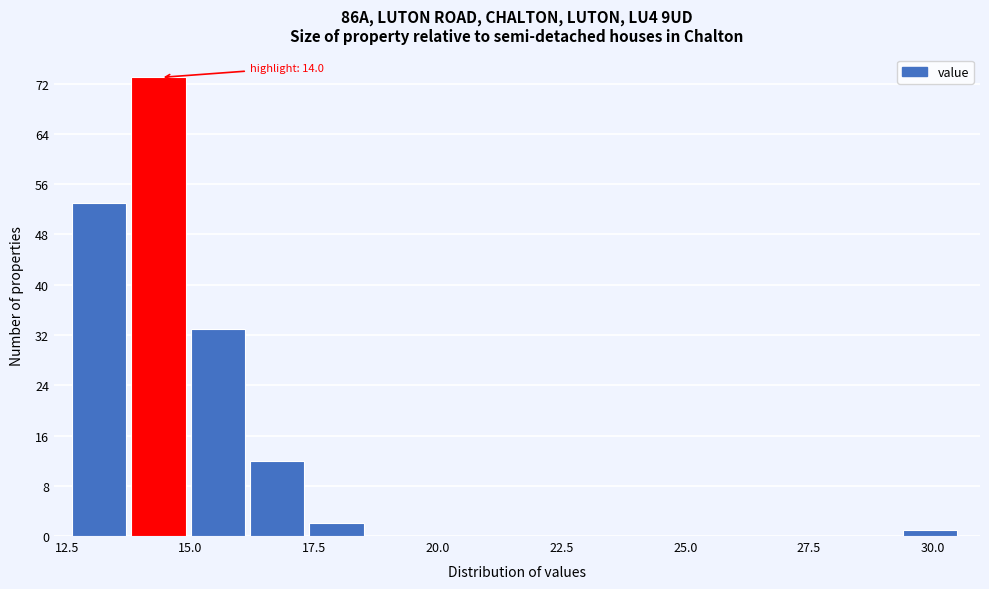

Around what value on the x-axis is the tallest bar? Give the approximate position of its centre, as read against the axis.

14.5